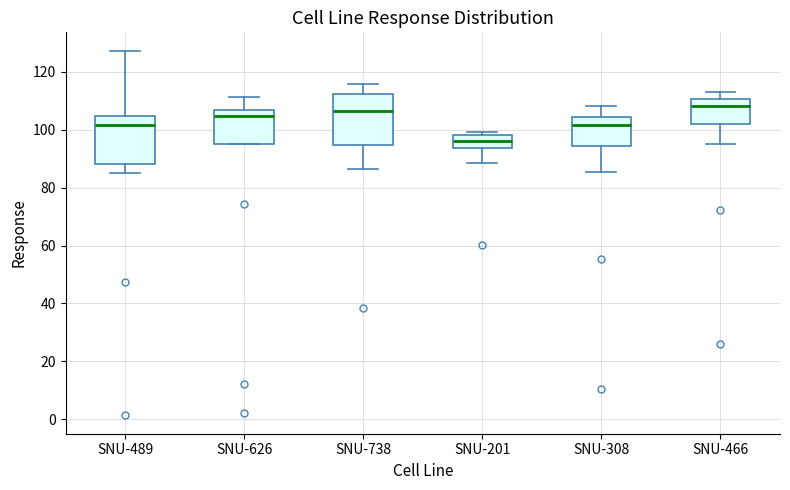

Reading left to right, read every box against the y-axis: the position of its median line, the range the box covers, and the ends of its whiskers. The values are not printed on the chart, so give them approximately, as read against the axis.

SNU-489: median 102, box 88 to 104, whiskers 84 to 128
SNU-626: median 104, box 96 to 106, whiskers 96 to 112
SNU-738: median 106, box 94 to 112, whiskers 86 to 116
SNU-201: median 96, box 94 to 98, whiskers 88 to 100
SNU-308: median 102, box 94 to 104, whiskers 86 to 108
SNU-466: median 108, box 102 to 110, whiskers 96 to 114